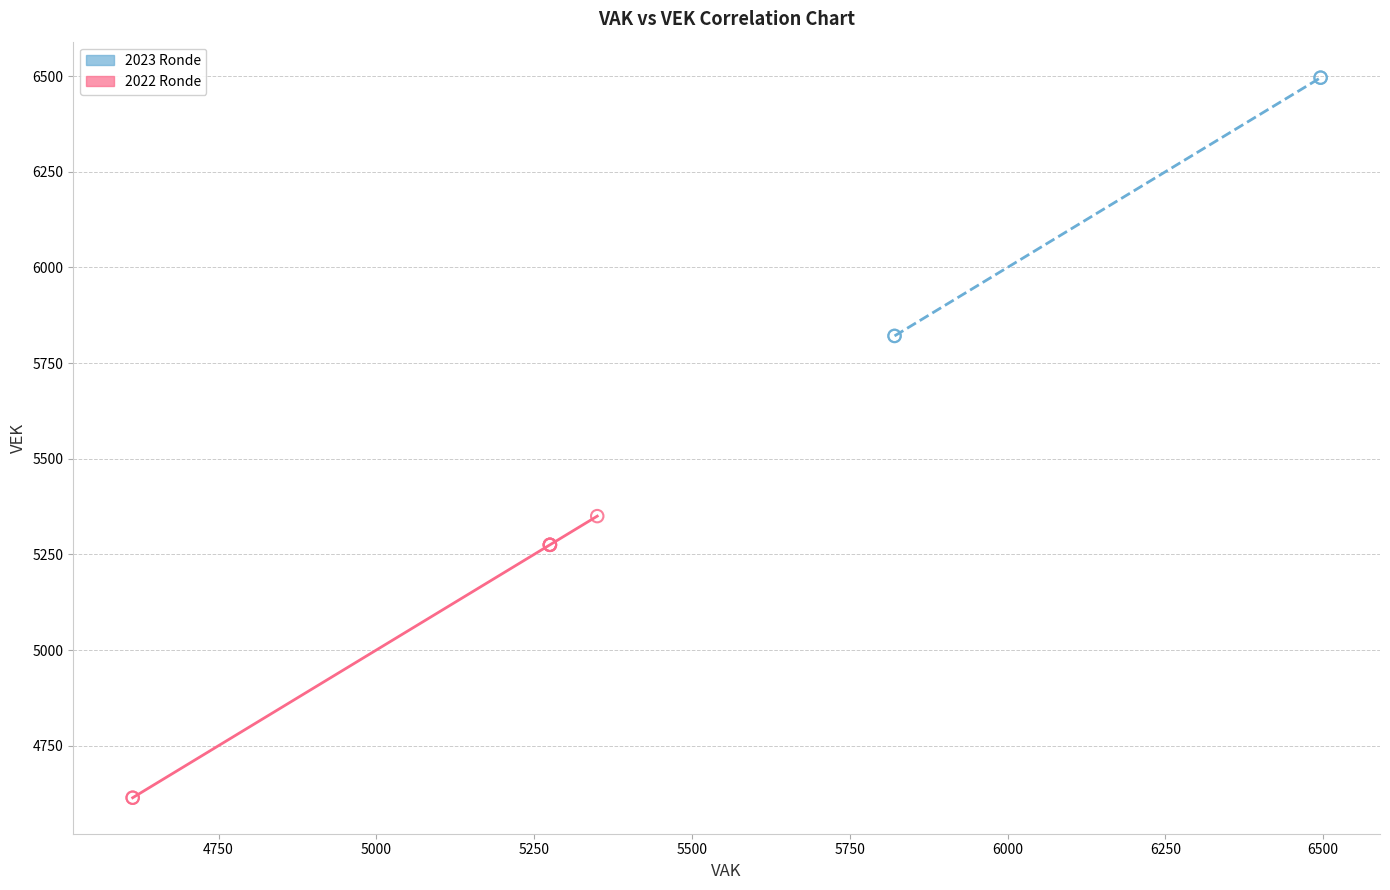

Which series contains the lowest Y value?

2022 Ronde